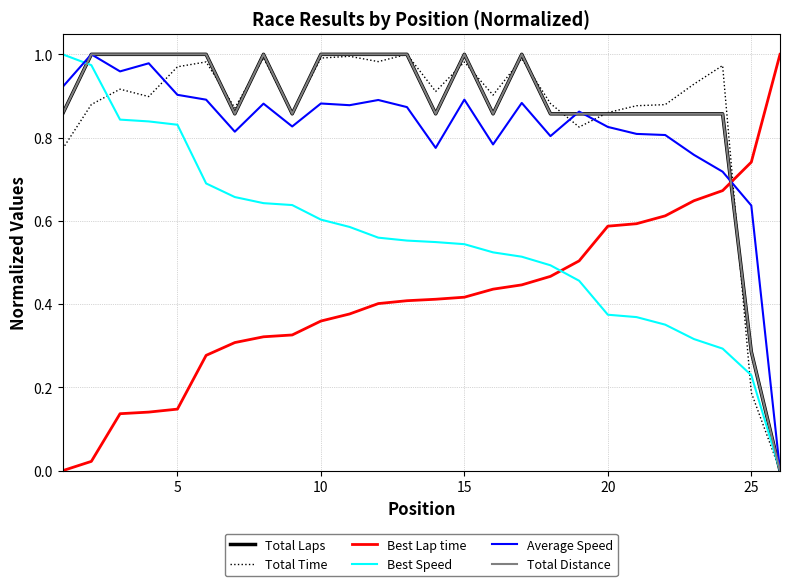

True or false: Average Speed and Best Speed intersect in this chart.

True